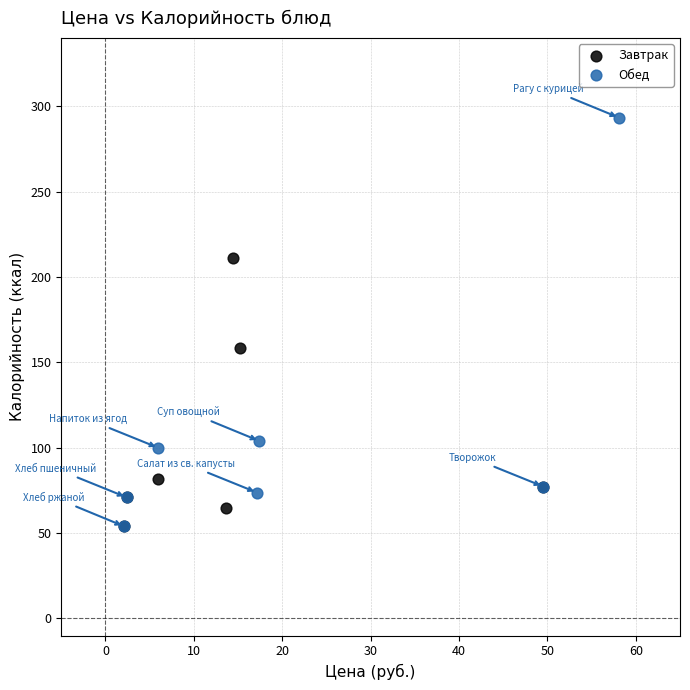

Which series contains the highest Y value?

Обед